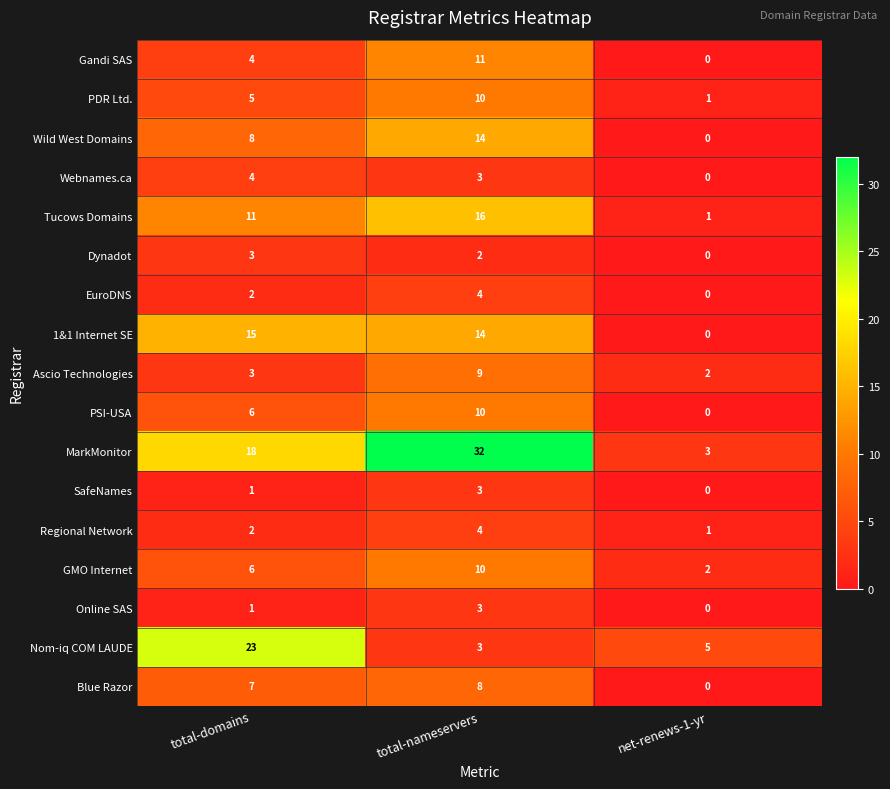

Which category has the highest value across all series?

total-nameservers